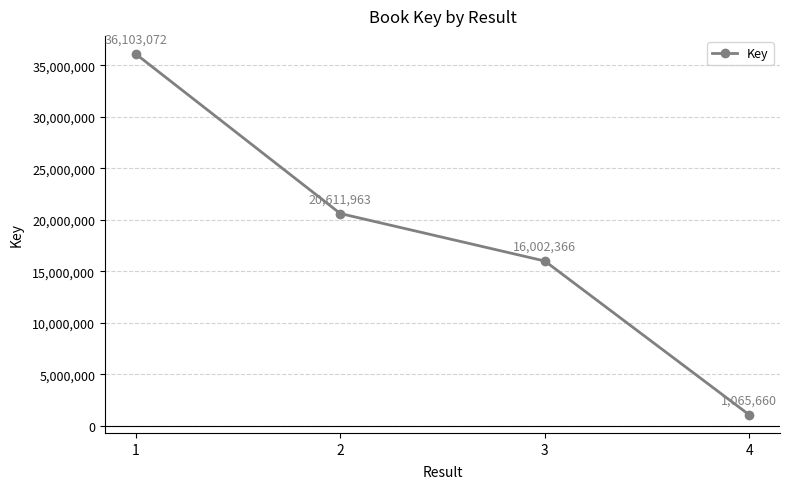

What is the value of the 2nd point from the left?

20611963